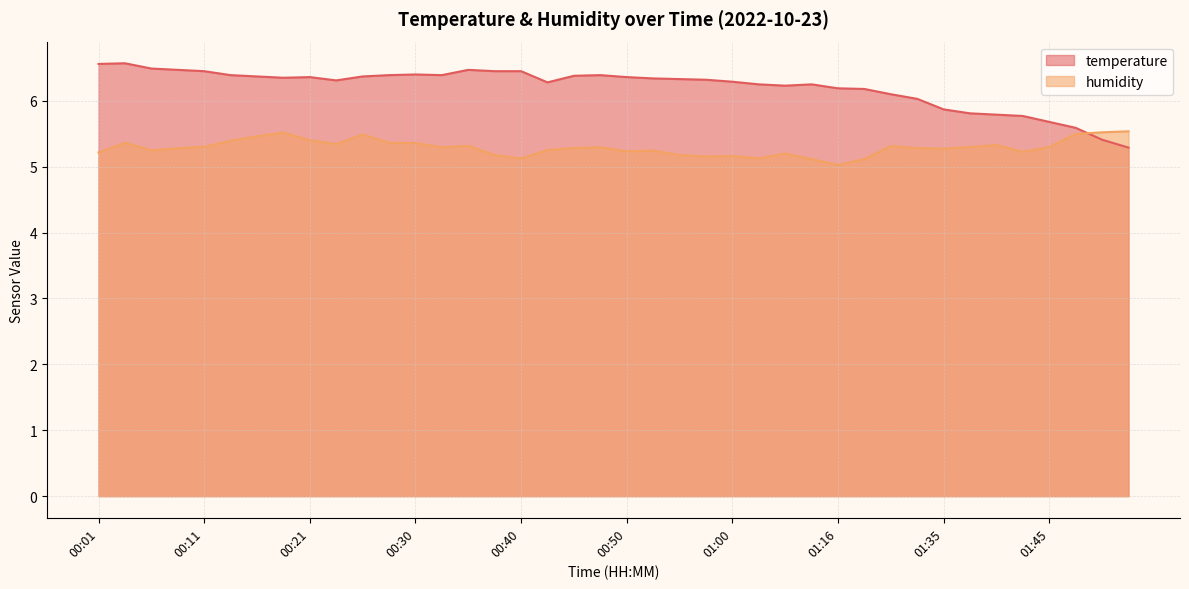

The temperature series shows 10.9 at 01:13. True or false?

False